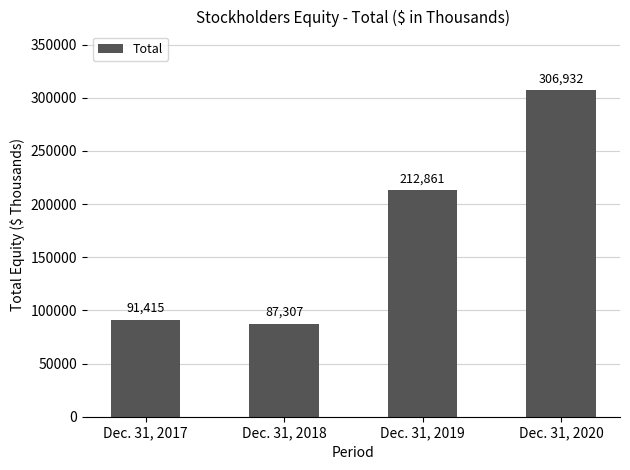

Reading left to right, extract all data points from this chart.

91415	87307	212861	306932